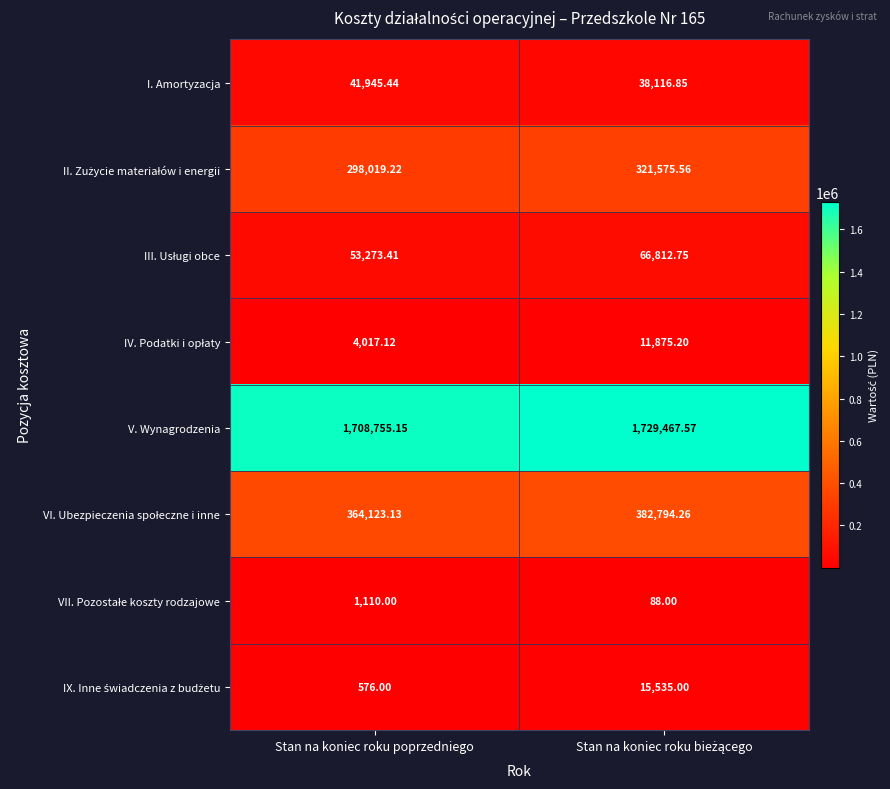

Which series has the largest total across all categories?

V. Wynagrodzenia